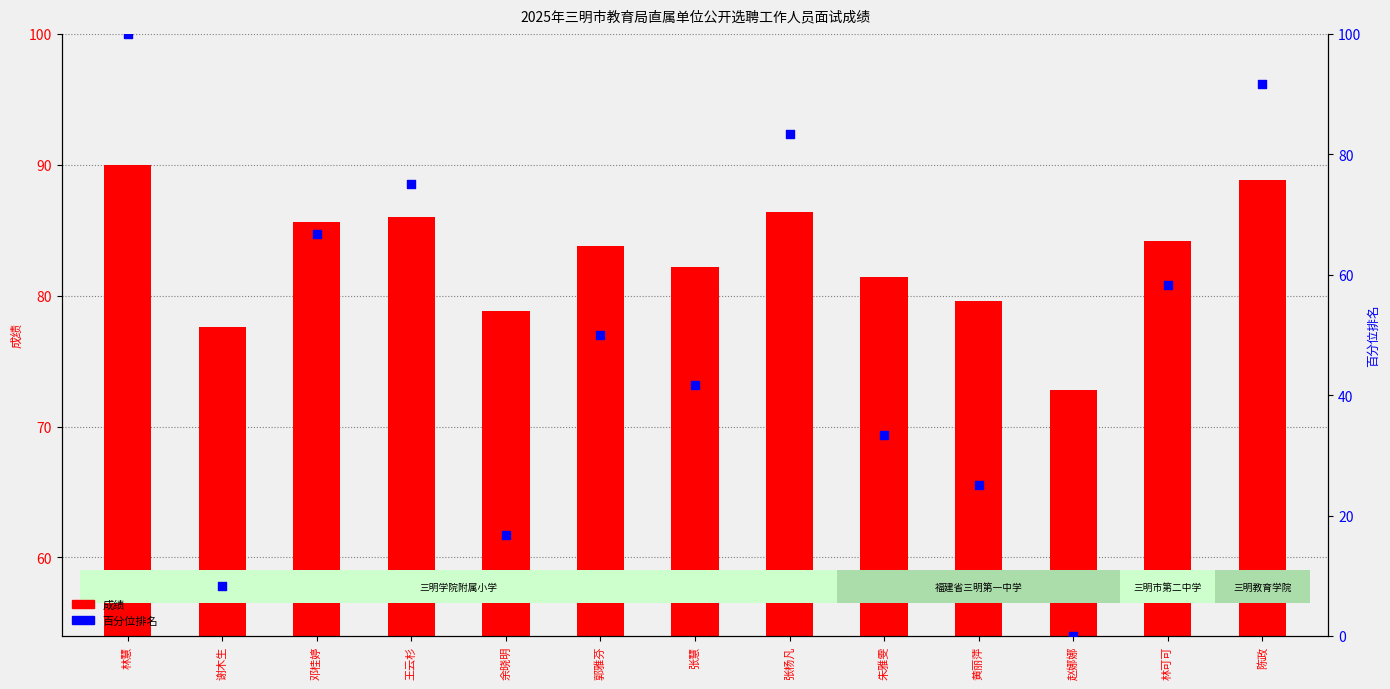

Which series has the largest total across all categories?

成绩